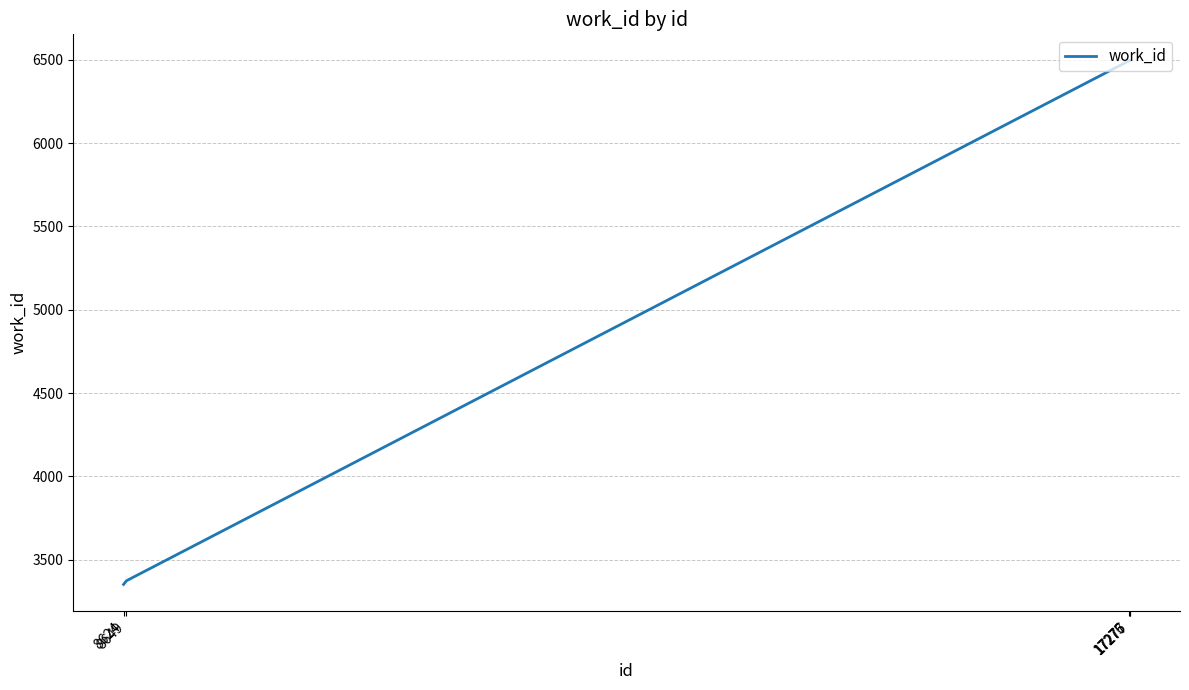

How many series are shown in this chart?

1